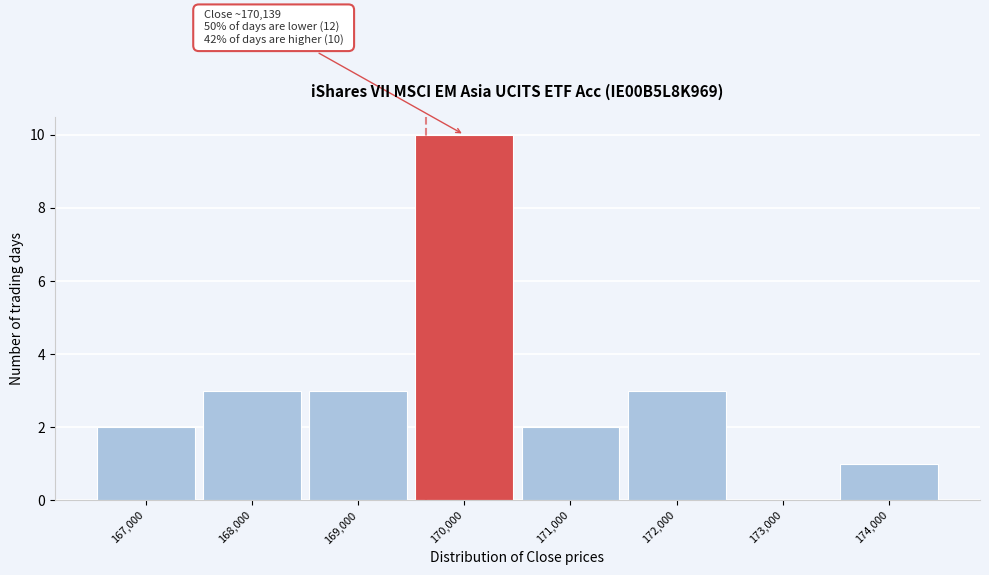

Reading left to right, transcribe all the data shown in this chart.

167,000=2	168,000=3	169,000=3	170,000=10	171,000=2	172,000=3	173,000=0	174,000=1